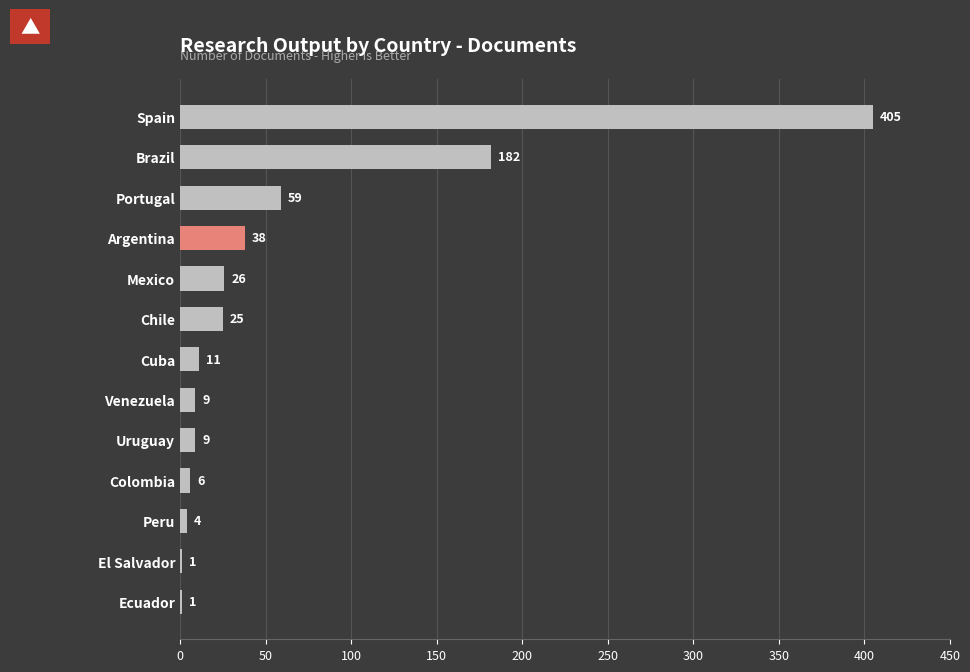

What is the change in value from Portugal to Ecuador?

-58